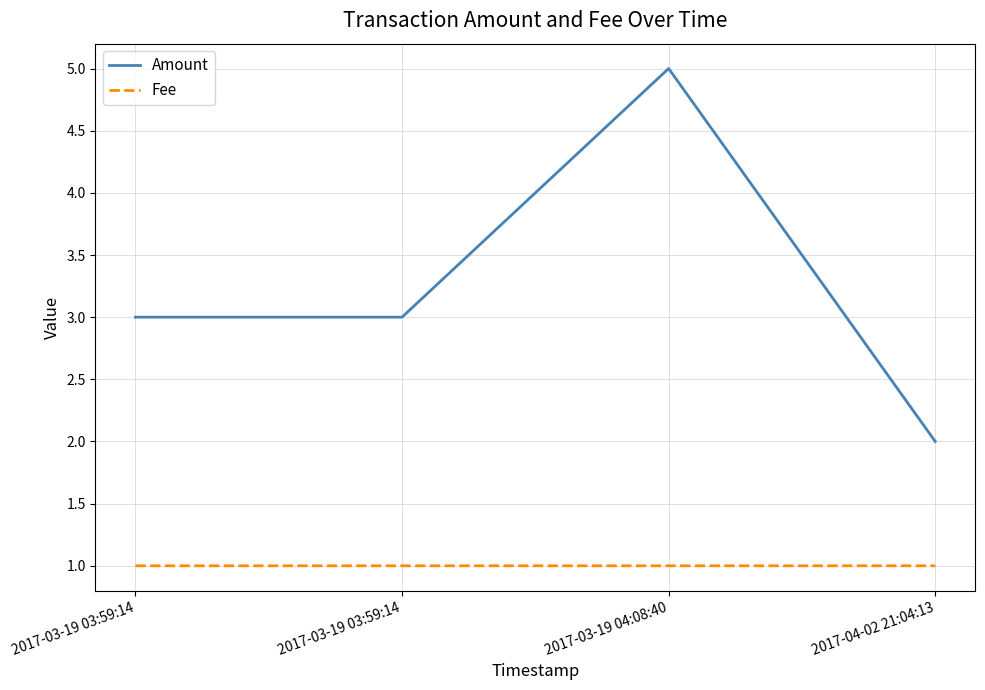

What is the sum of all Amount values?

13.0